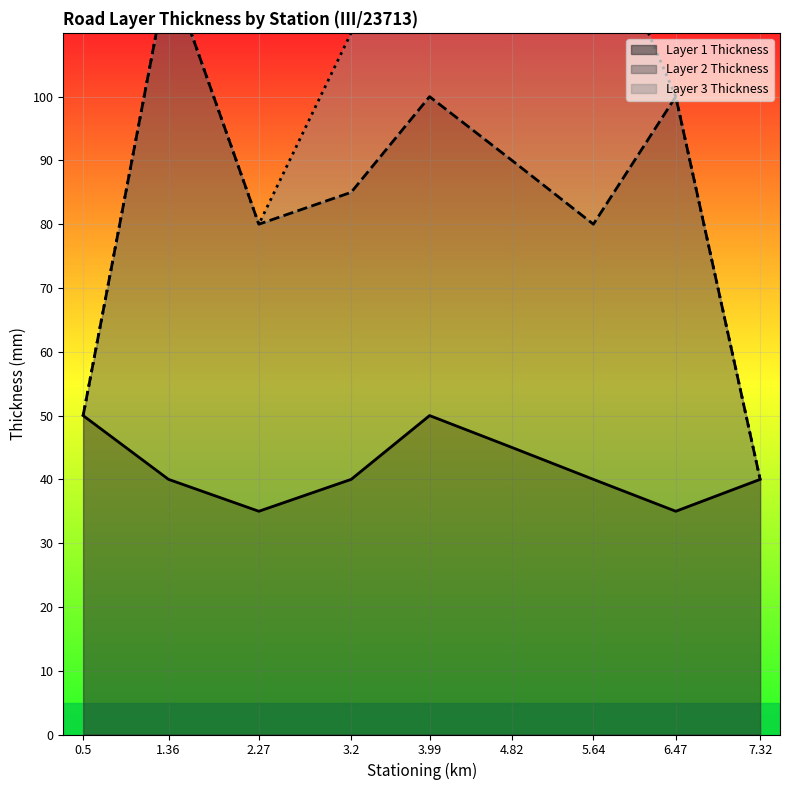

Is it true that Layer 1 Thickness equals 17 at 4.82?

False